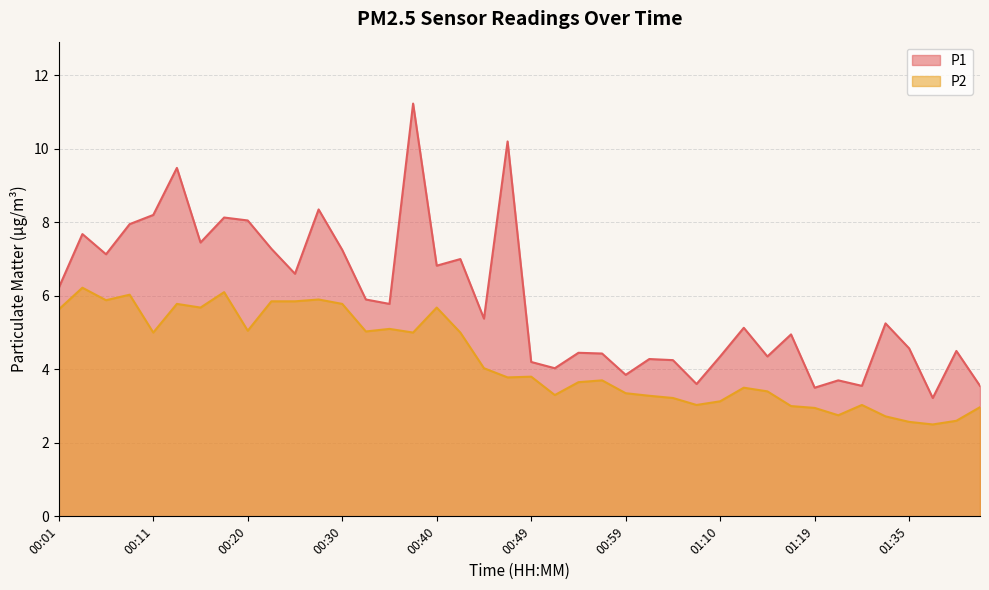

Reading left to right, what are all the values shown in this chart?

P1: 6.2	7.7	7.1	8.0	8.2	9.5	7.5	8.1	8.1	7.3	6.6	8.3	7.2	5.9	5.8	11.2	6.8	7.0	5.4	10.2	4.2	4.0	4.5	4.4	3.9	4.3	4.2	3.6	4.3	5.1	4.3	5.0	3.5	3.7	3.5	5.2	4.6	3.2	4.5	3.5
P2: 5.6	6.2	5.9	6.0	5.0	5.8	5.7	6.1	5.0	5.8	5.8	5.9	5.8	5.0	5.1	5.0	5.7	5.0	4.0	3.8	3.8	3.3	3.6	3.7	3.4	3.3	3.2	3.0	3.1	3.5	3.4	3.0	3.0	2.8	3.0	2.7	2.6	2.5	2.6	3.0